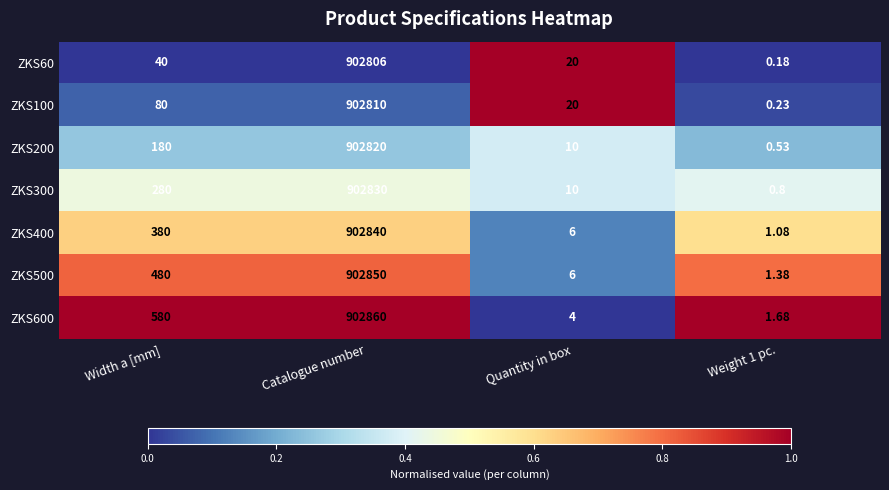

At which category is the sum across all series the highest?

Catalogue number